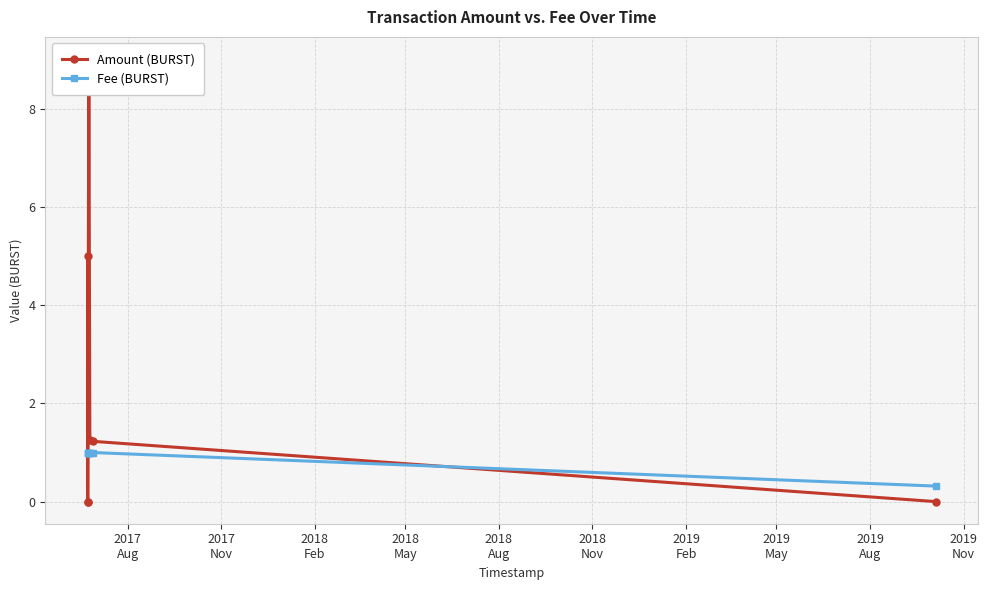

At 2018
May, list the series in order from largest to smallest.

Amount (BURST), Fee (BURST)